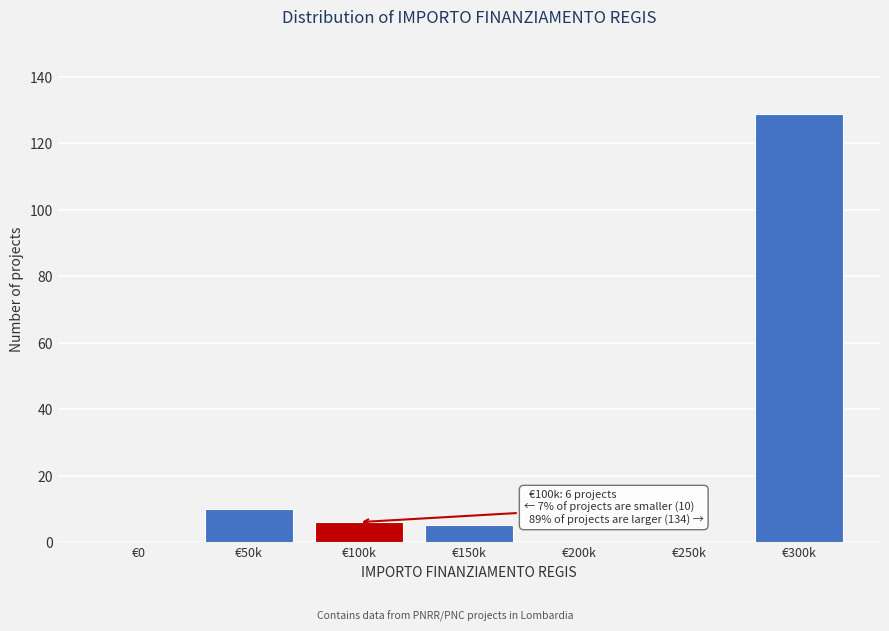

Reading right to left, what are all the values shown in this chart?

€300k=129	€250k=0	€200k=0	€150k=5	€100k=6	€50k=10	€0=0